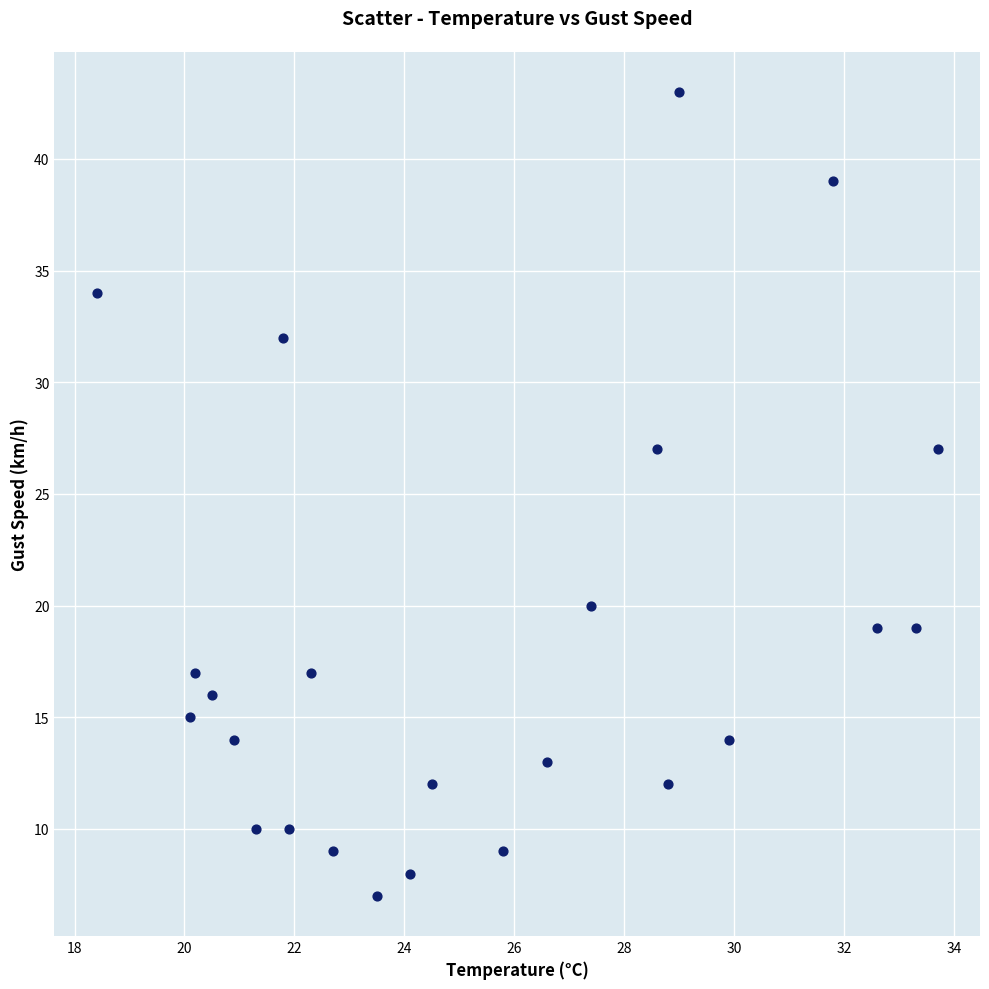

What is the range of Y values (max minus min)?

36